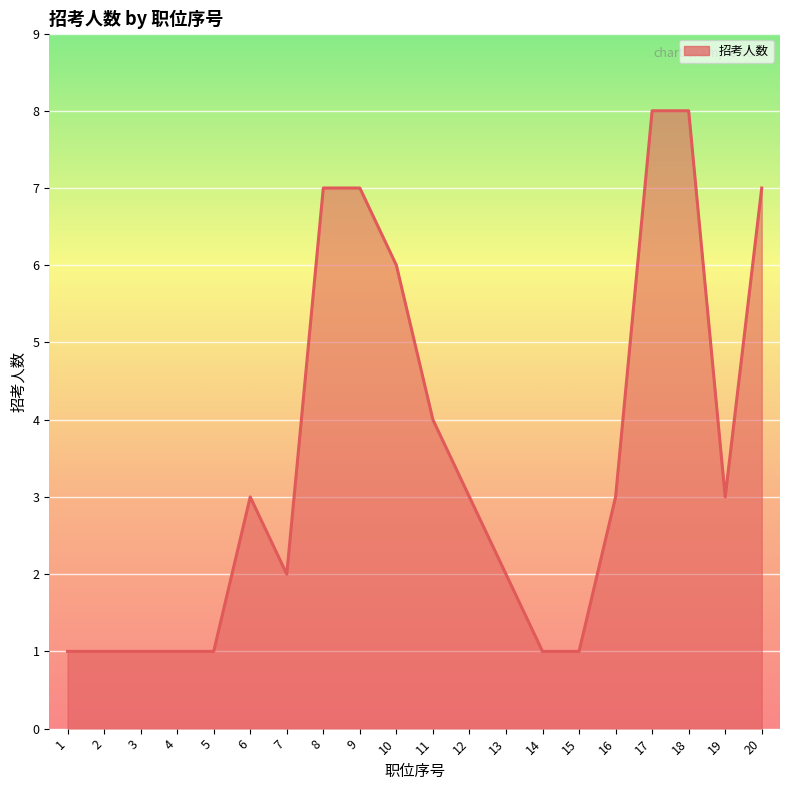

Count the values in the range 1 to 7.

18